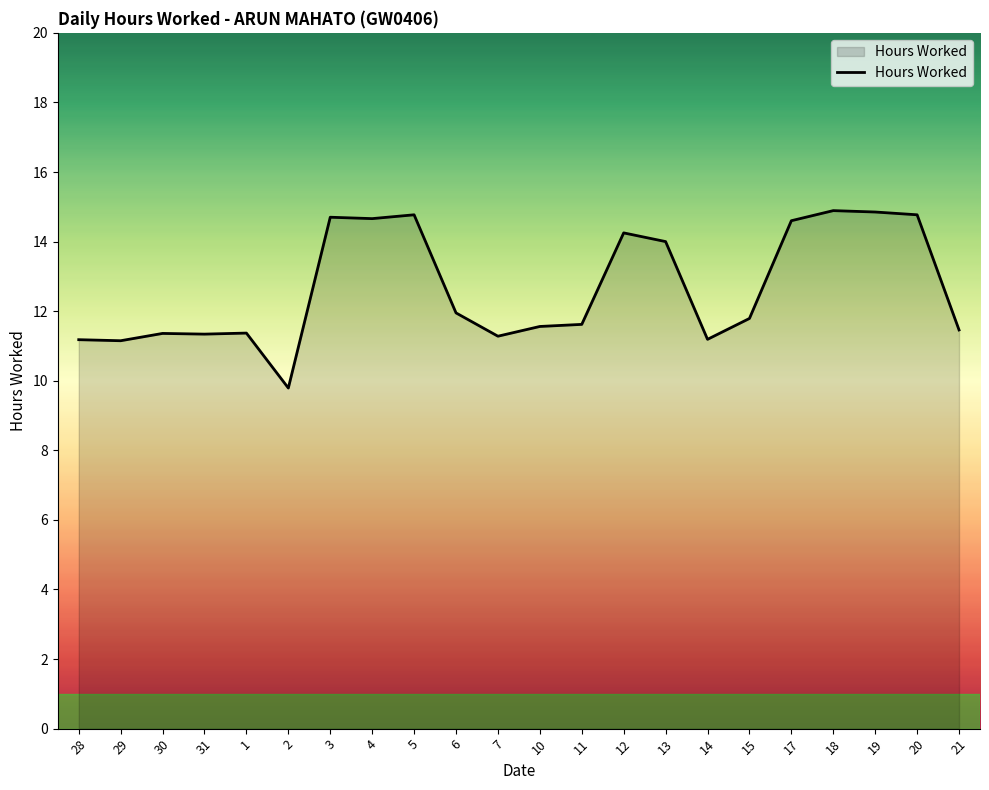

How many lines are shown in the chart?

1